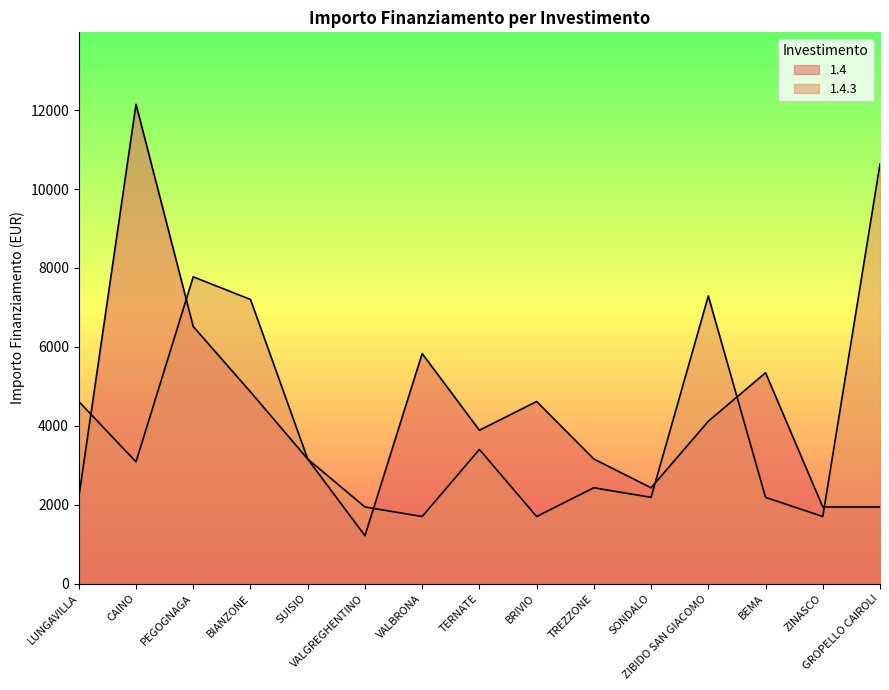

Rank the series by their average value, from lowest to highest.

1.4.3, 1.4